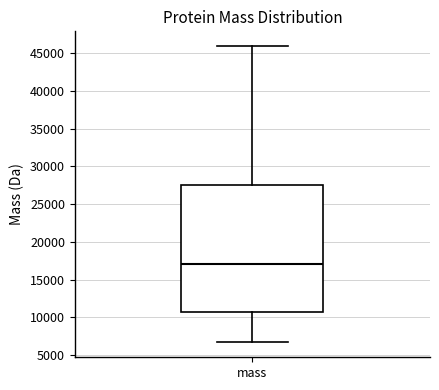

Where is the upper edge of the box for mass on the y-axis? The values are not printed on the chart, so give them approximately, as read against the axis.

27500